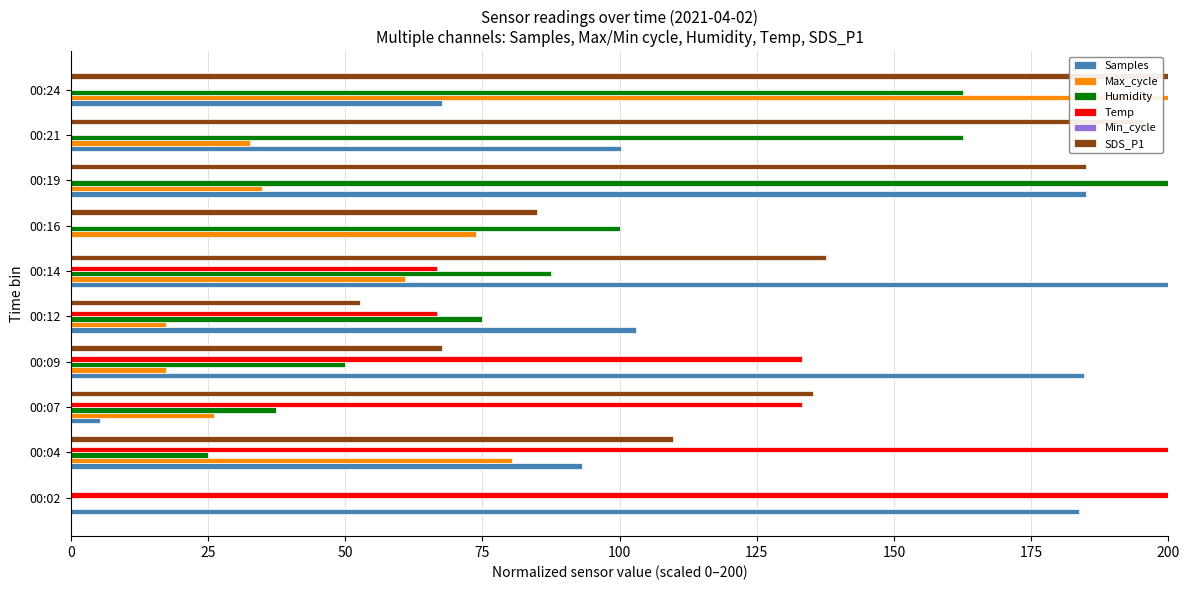

Between 00:14 and 00:19, which series saw the biggest shift?

Humidity